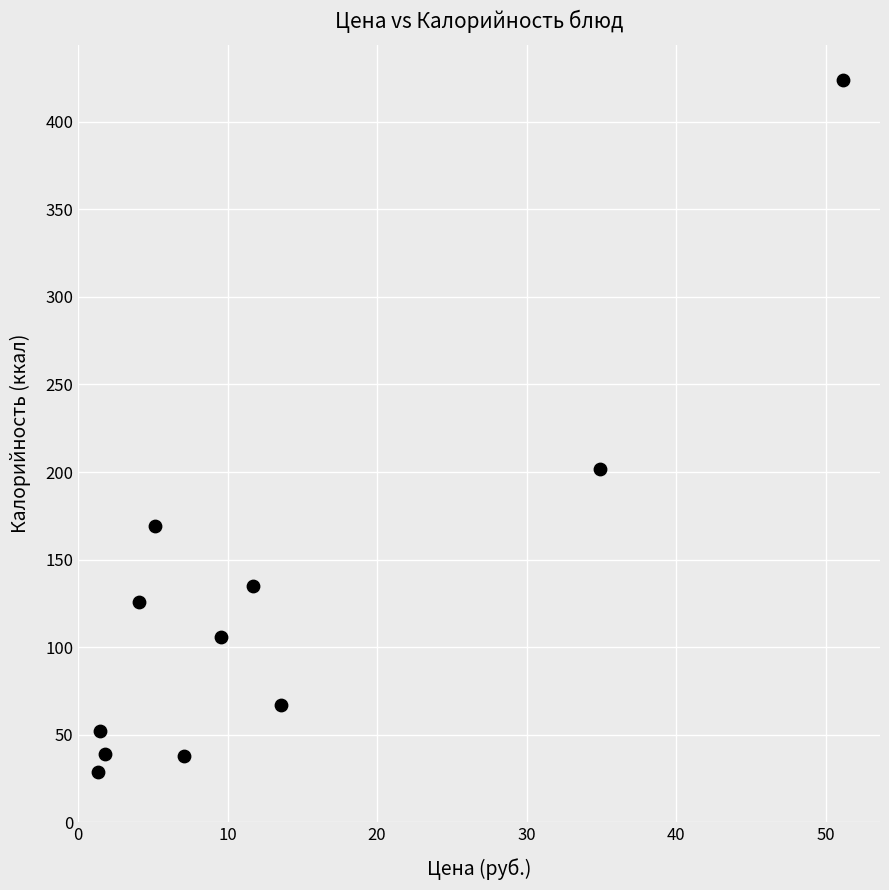

What is the average Y value?

126